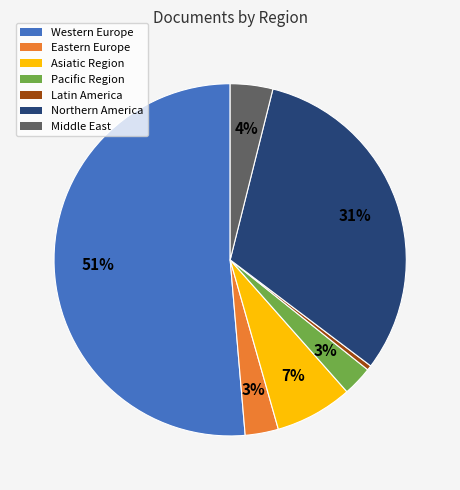

To the nearest percent, what is the average slice percentage?

14%